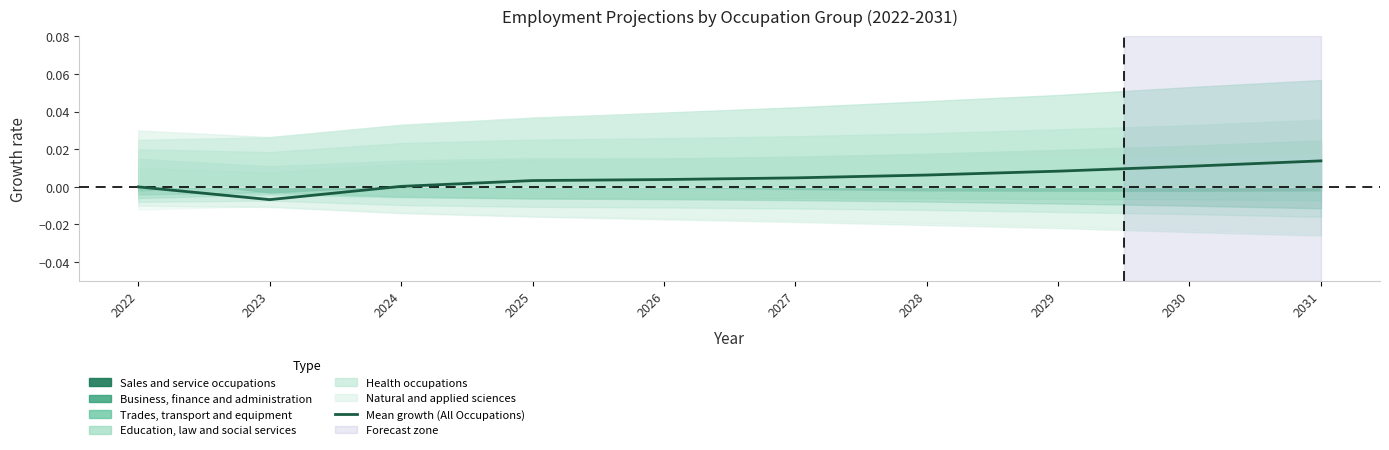

At which label does the data first exceed 0?

2024